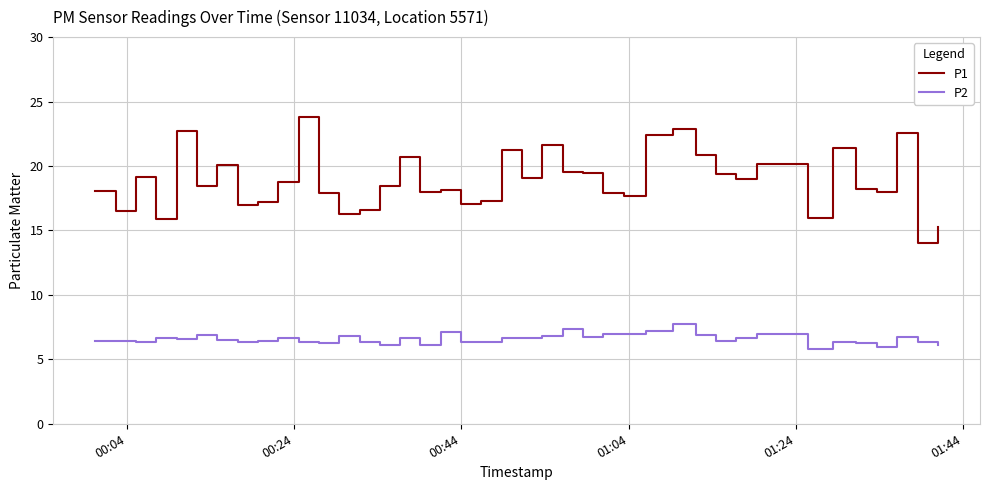

What is the smallest value displayed?

5.8